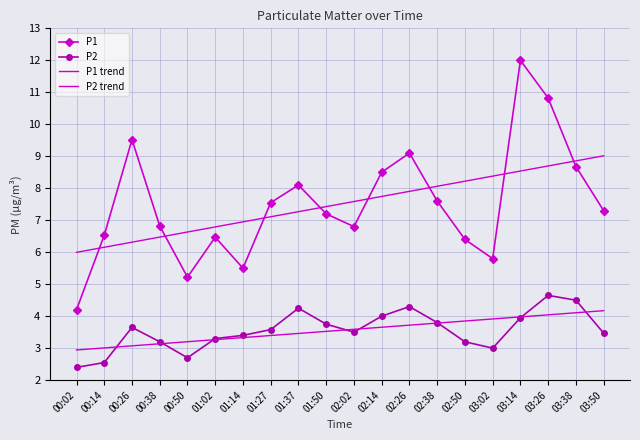

Between 01:14 and 01:02, which is larger?

01:02